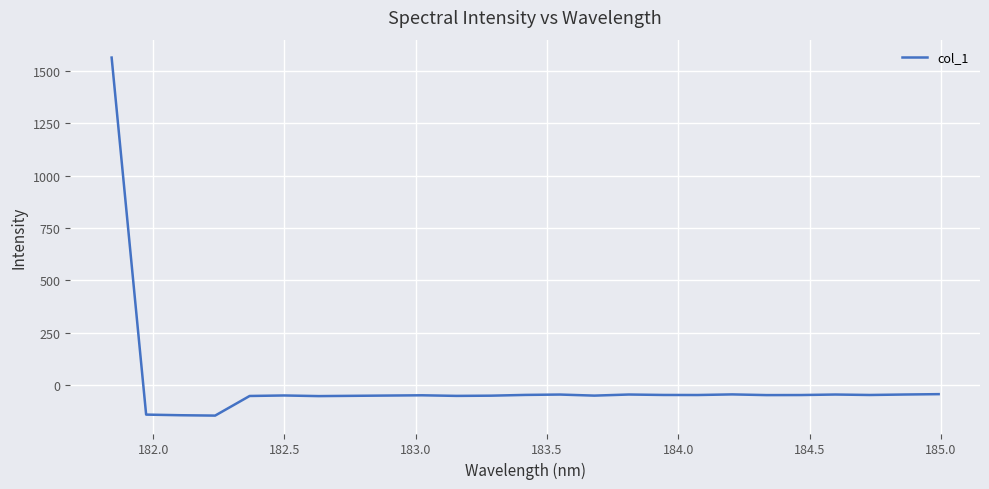

What is the difference between the second highest and minimum values?

102.4